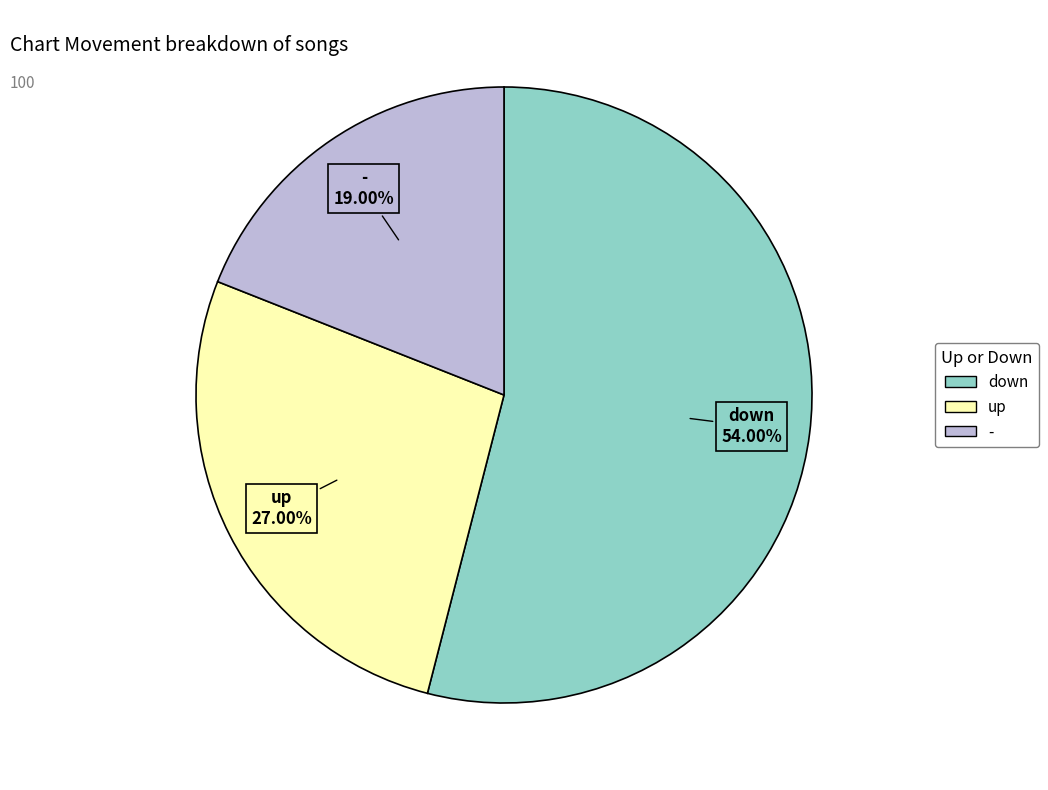

Do - and down together represent more than half of the pie?

Yes